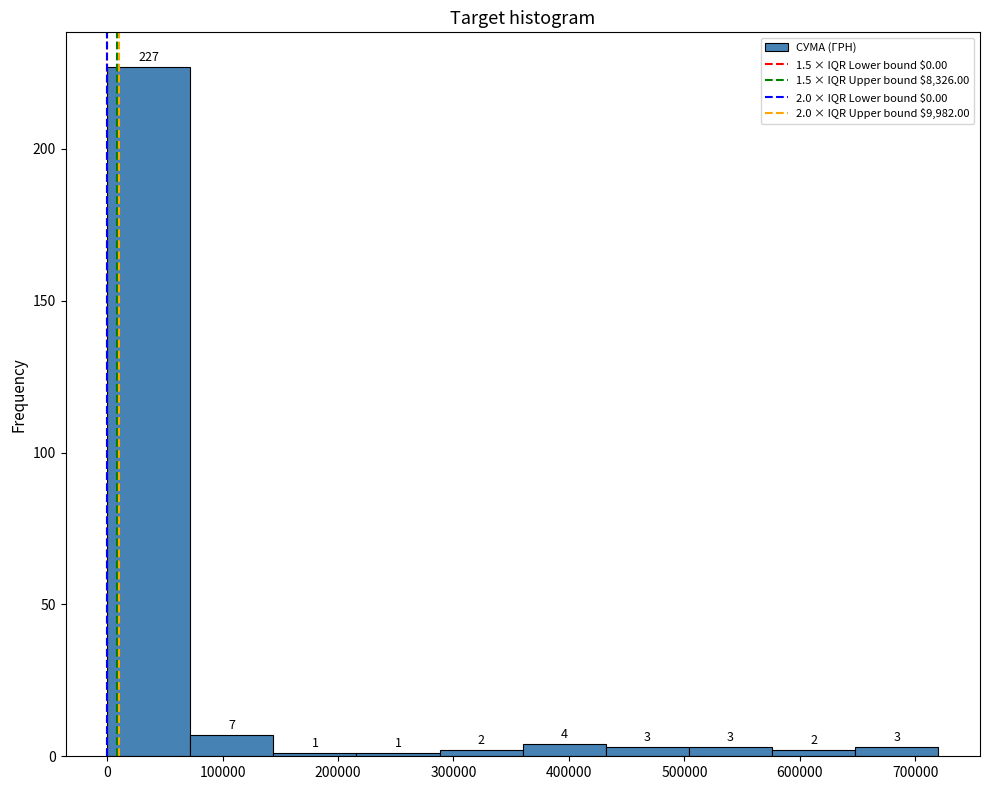

Which range on the x-axis has the tallest bar?

0 to 70000